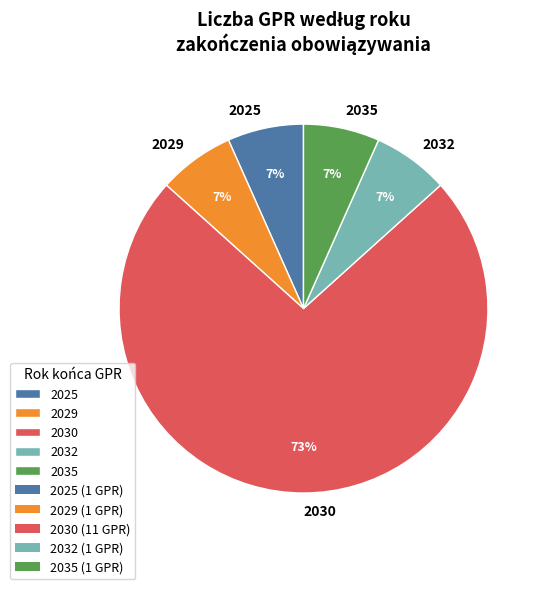

Combined, do 2029 and 2025 account for over 50%?

No